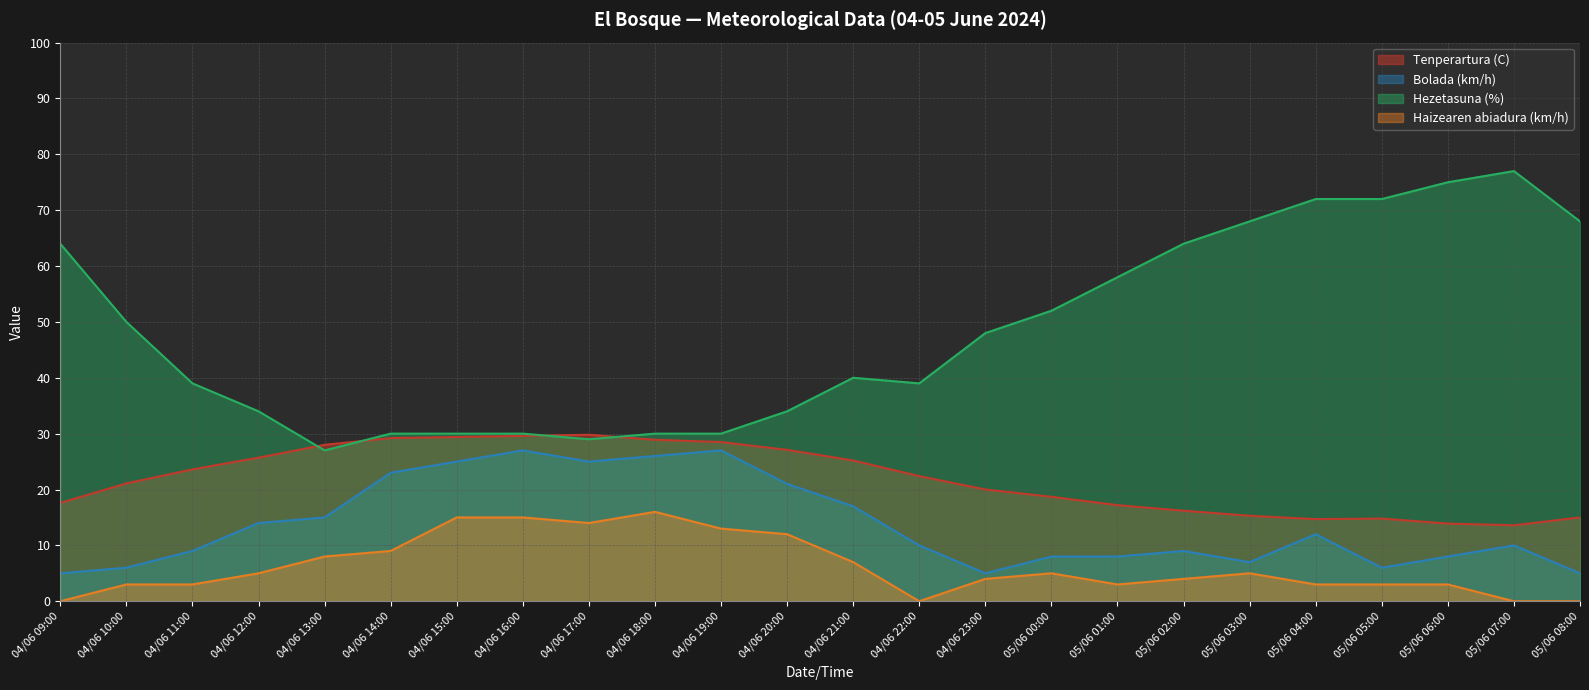

What is the spread (max minus min) of values at 04/06 20:00?

22.0